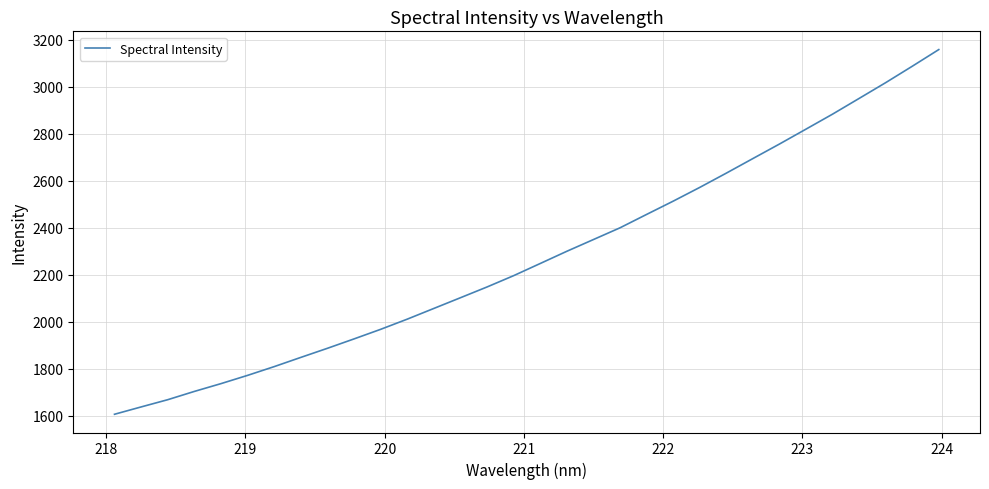

What is the maximum value shown in the chart?

3158.6